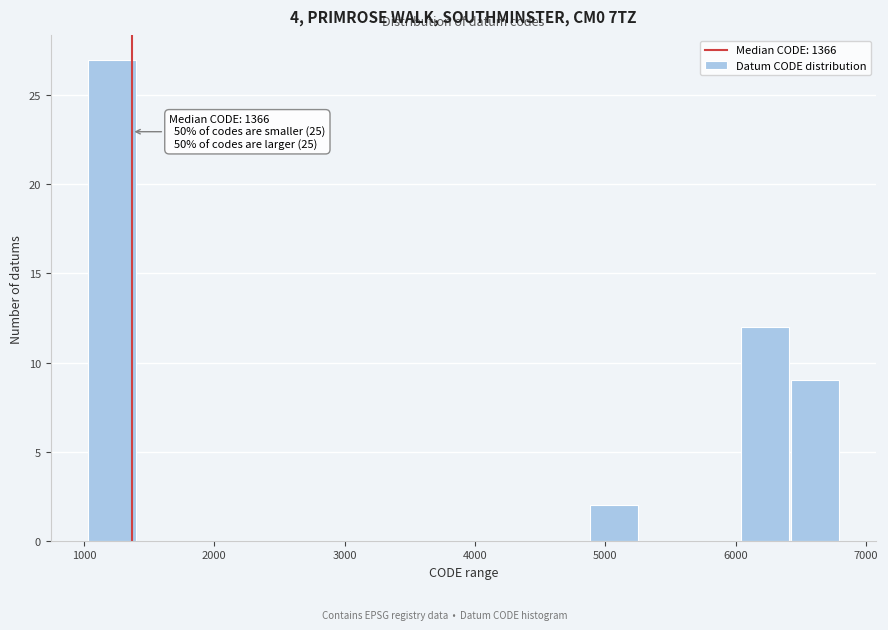

Read against the x-axis, roughly where is the centre of the tallest bar?

1200